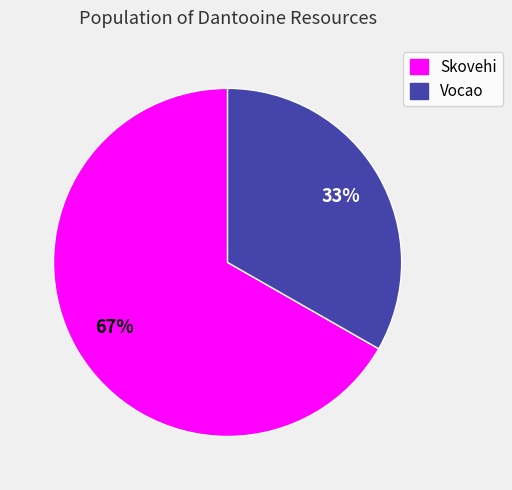

How many segments does this pie chart have?

2